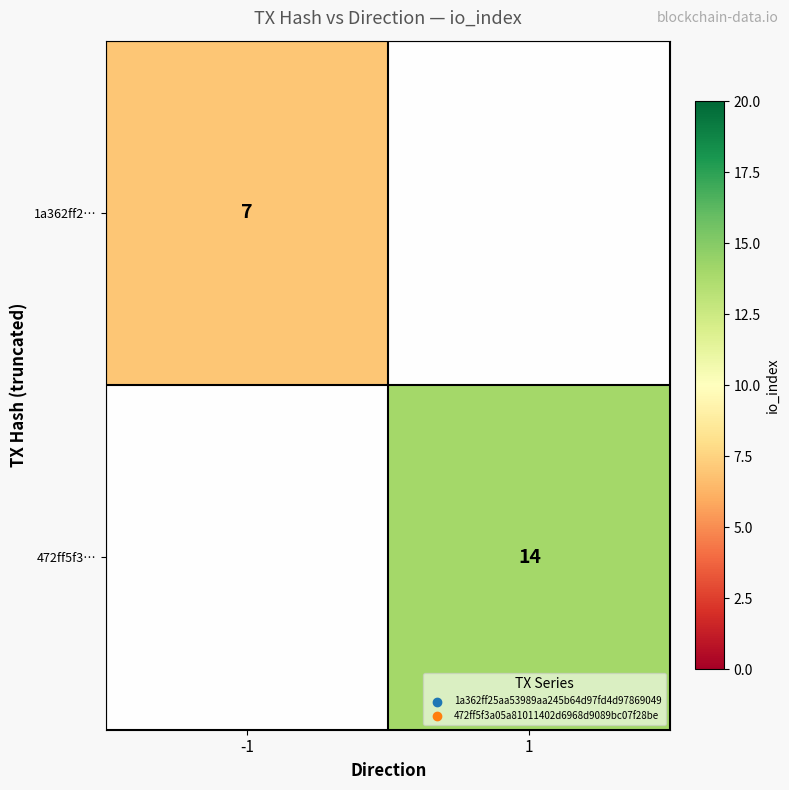

Is it true that 472ff5f3… equals 7 at 1?

False